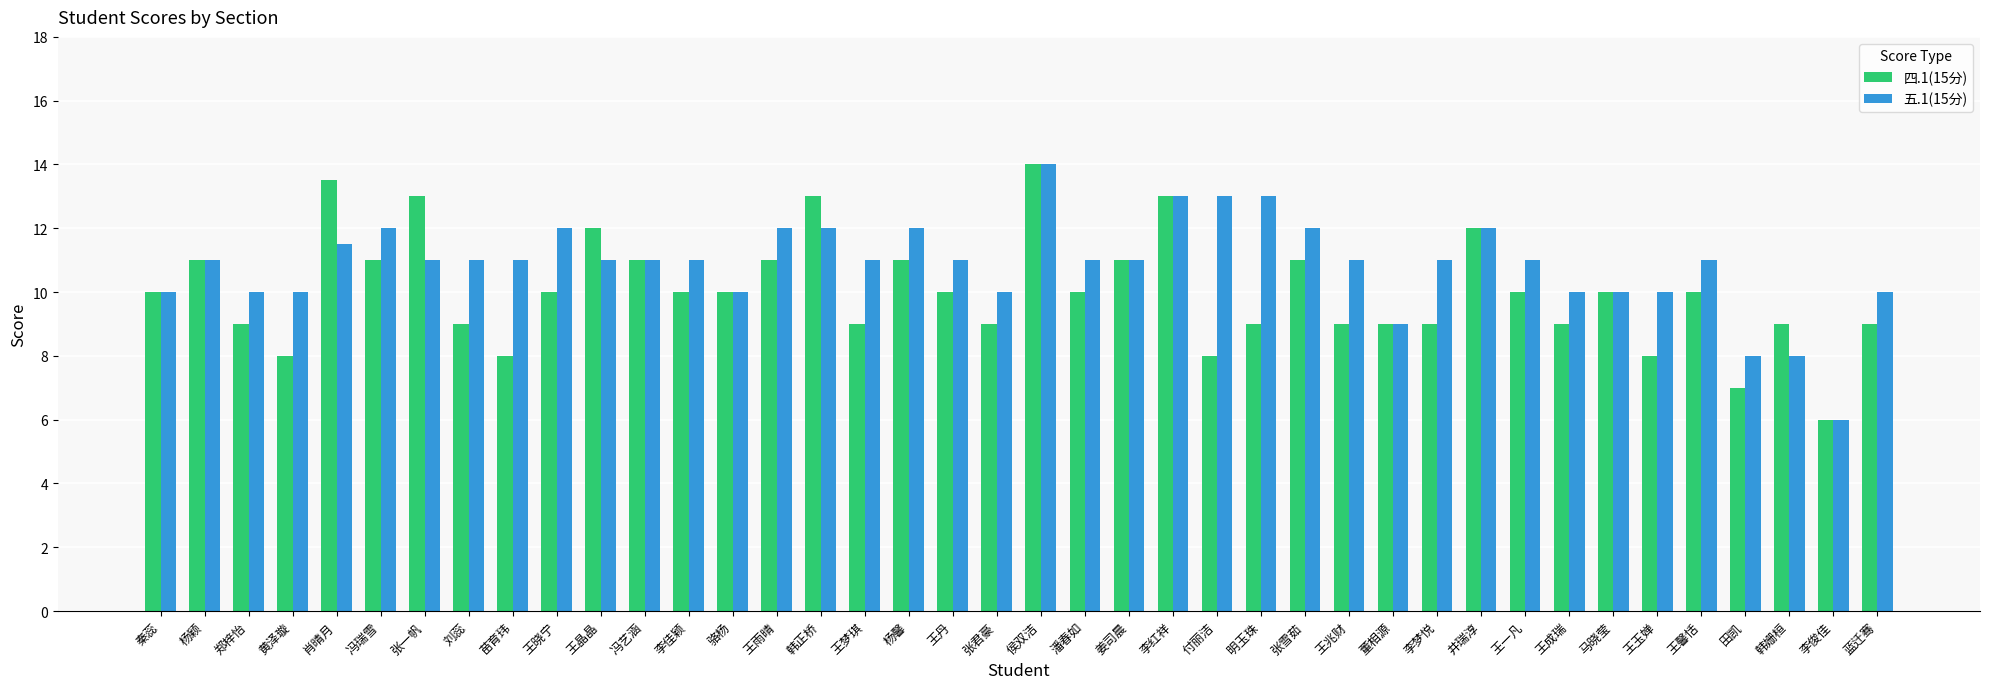

Rank the series at 李佳颖 from highest to lowest value.

五.1(15分), 四.1(15分)